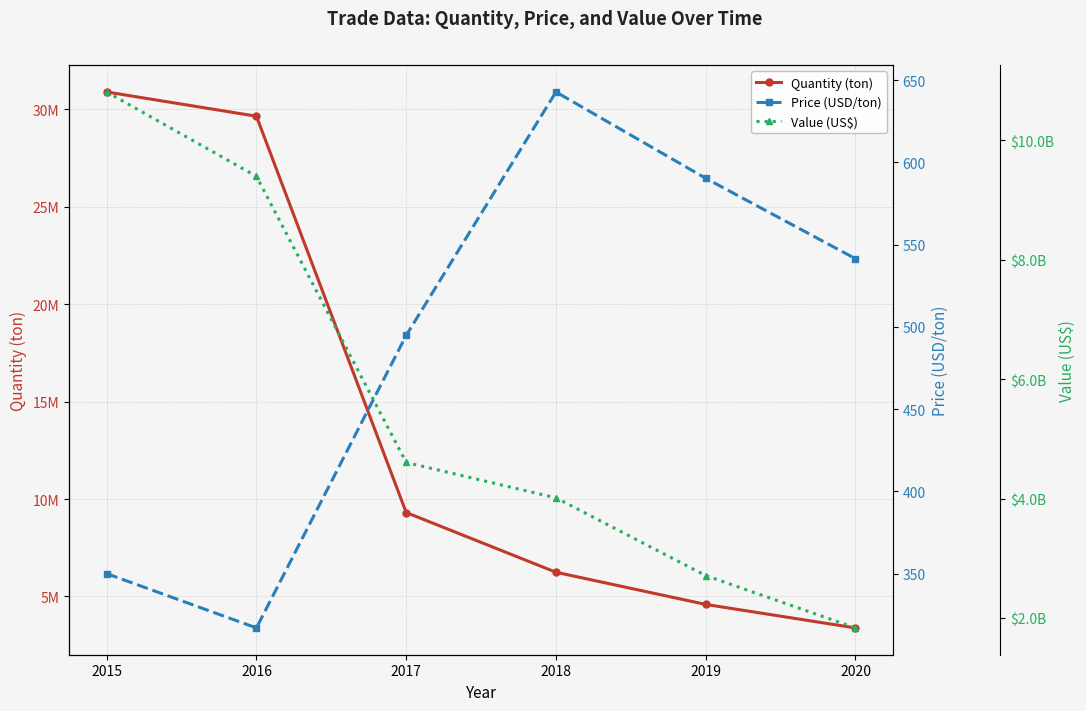

Where does the Value (US$) series first go above 4605485152?

2015